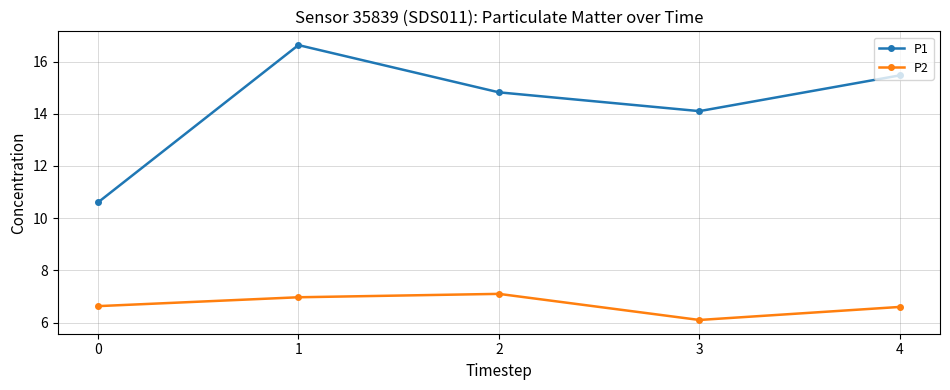

What is the sum of all P1 values?

71.6